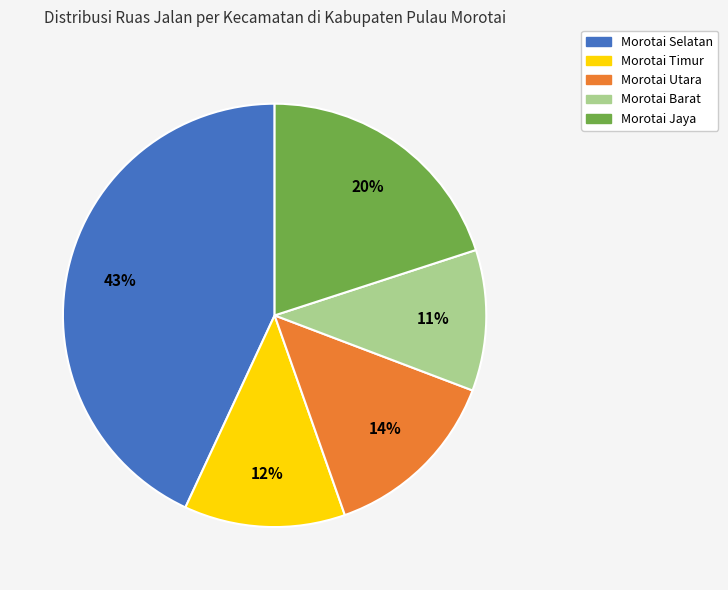

The Morotai Selatan slice represents 37% of the pie. True or false?

False